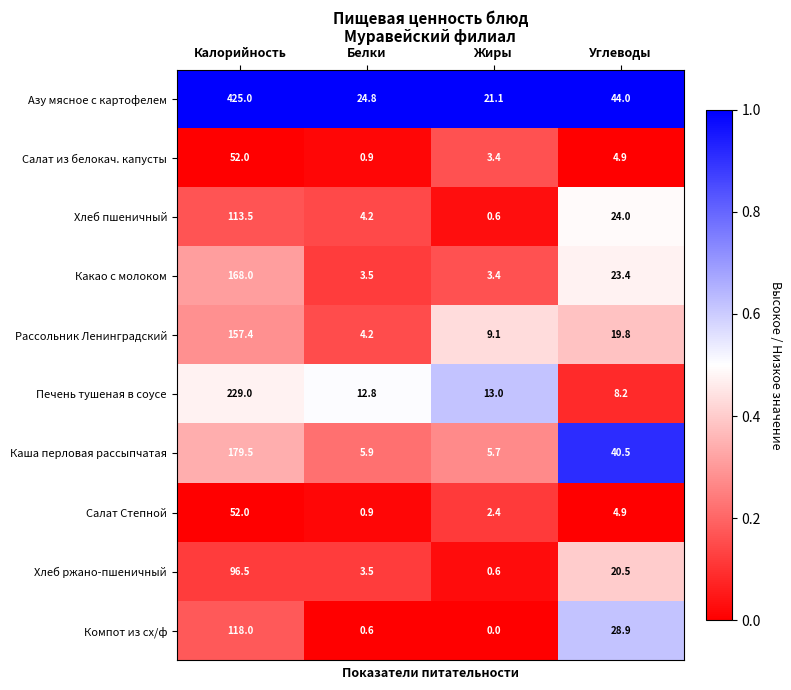

What is the total value across all series at Углеводы?

219.1